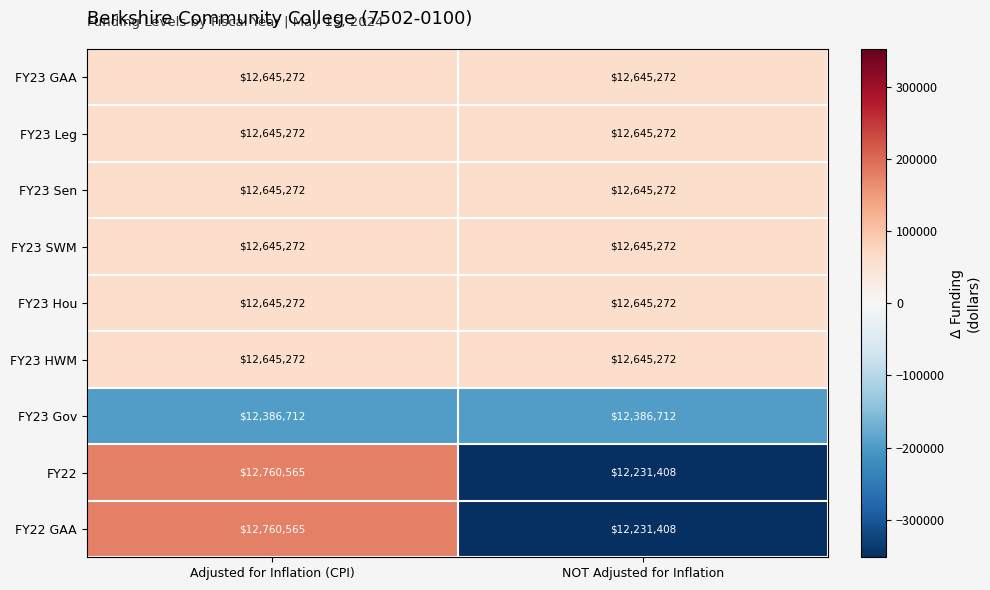

What is the average value of the FY23 Gov series?

12386712